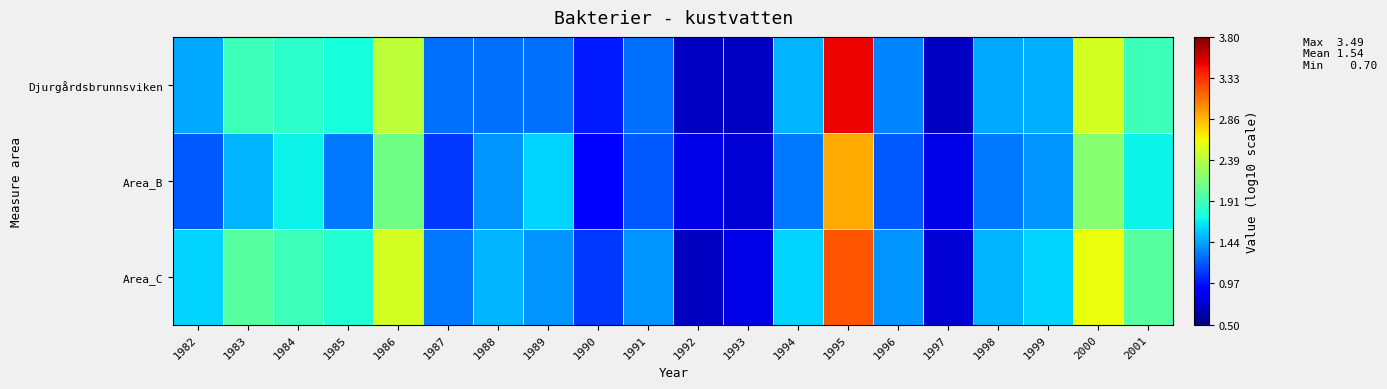

Reading right to left, transcribe all the data shown in this chart.

Djurgårdsbrunnsviken: 2001=1.9	2000=2.5	1999=1.5	1998=1.5	1997=0.7	1996=1.3	1995=3.5	1994=1.5	1993=0.7	1992=0.7	1991=1.3	1990=1.0	1989=1.3	1988=1.3	1987=1.3	1986=2.4	1985=1.8	1984=1.8	1983=1.9	1982=1.5
Area_B: 2001=1.7	2000=2.2	1999=1.4	1998=1.3	1997=0.8	1996=1.2	1995=2.9	1994=1.3	1993=0.8	1992=0.8	1991=1.2	1990=0.9	1989=1.6	1988=1.4	1987=1.1	1986=2.1	1985=1.3	1984=1.7	1983=1.5	1982=1.2
Area_C: 2001=2.0	2000=2.6	1999=1.6	1998=1.5	1997=0.8	1996=1.4	1995=3.2	1994=1.6	1993=0.8	1992=0.7	1991=1.4	1990=1.1	1989=1.4	1988=1.5	1987=1.3	1986=2.5	1985=1.8	1984=1.9	1983=2.0	1982=1.6